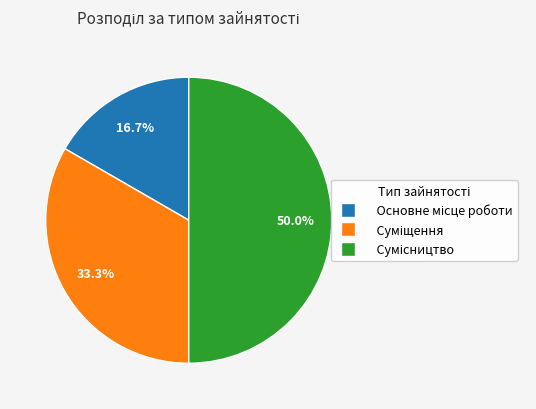

Count the number of slices in the pie.

3